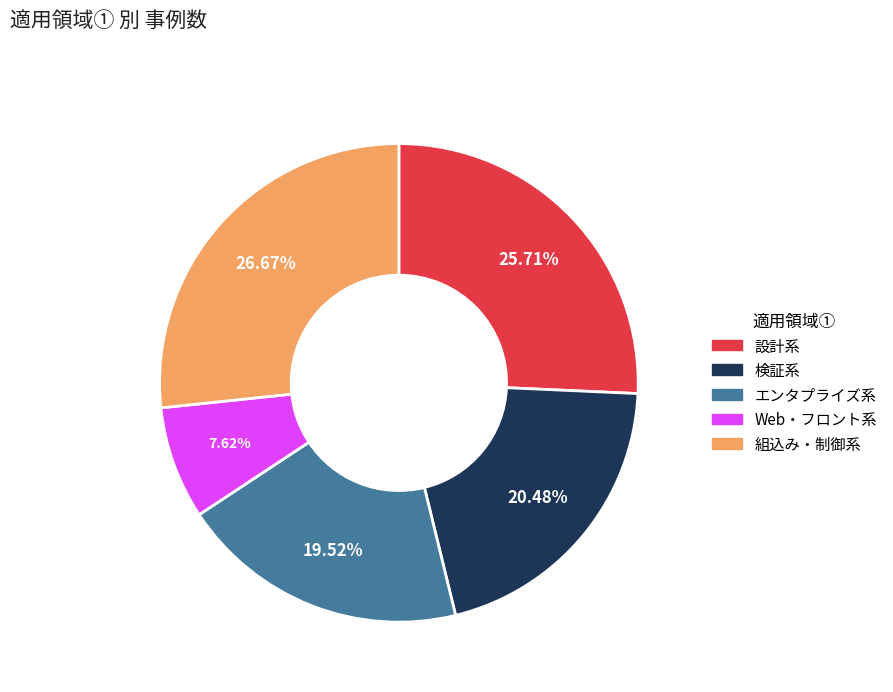

Count the number of slices in the pie.

5